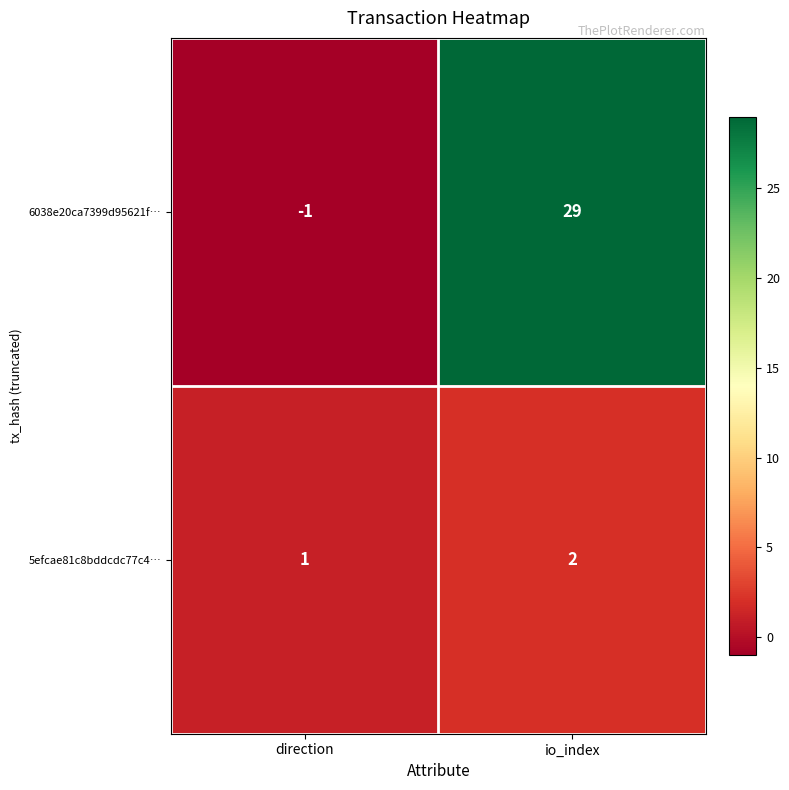

List the series in order of their overall mean, highest first.

6038e20ca7399d95621f…, 5efcae81c8bddcdc77c4…